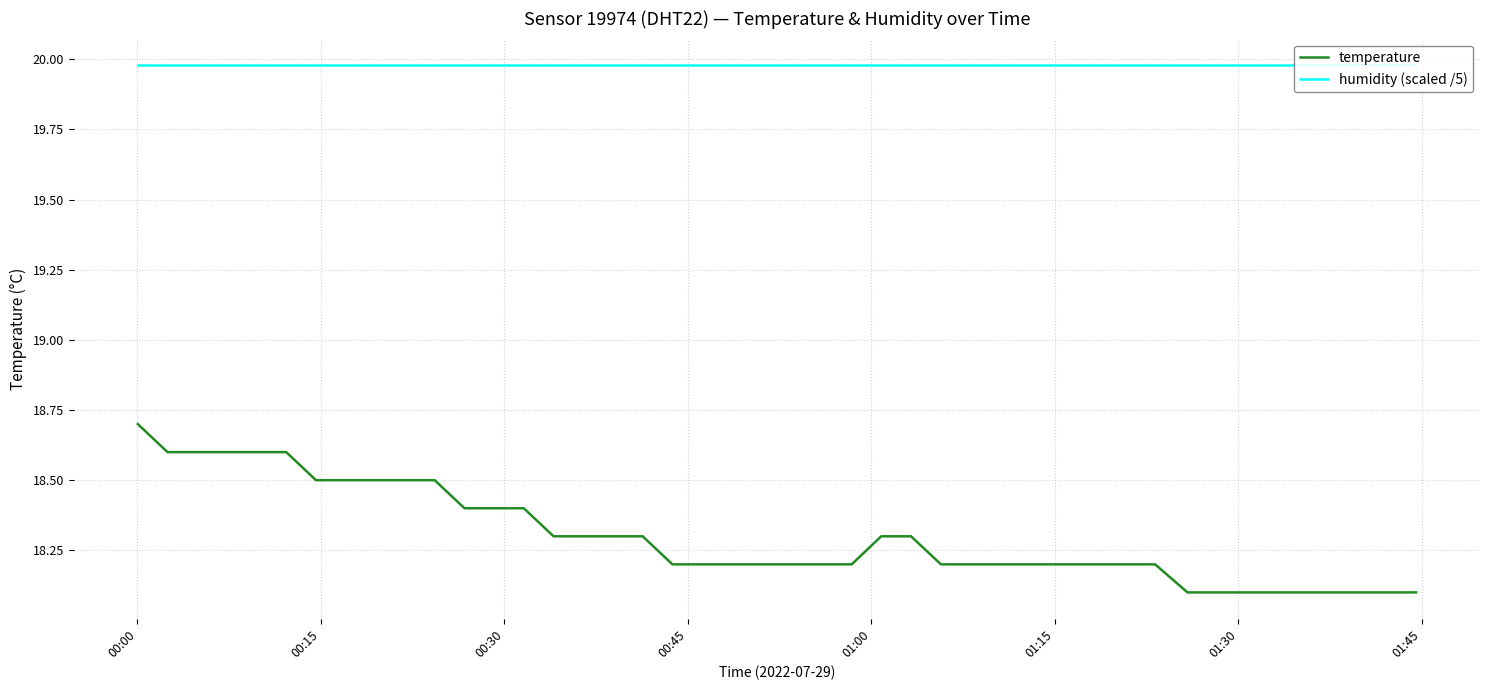

What is the minimum value for temperature?

18.1